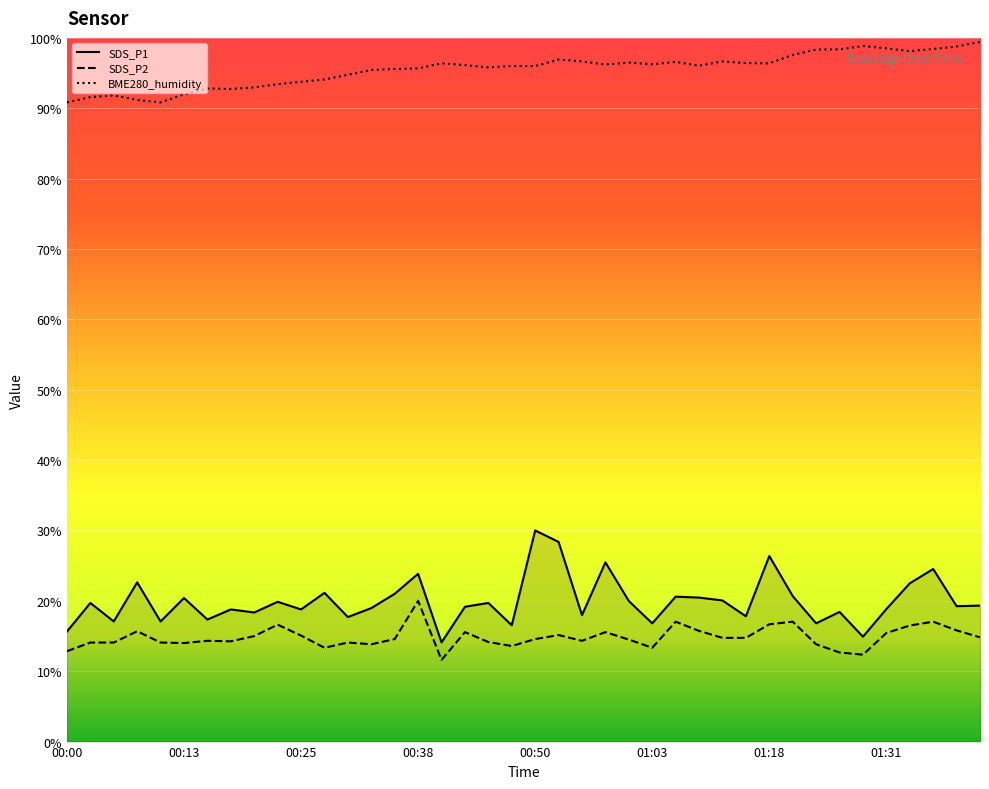

Which series has the widest spread of values?

SDS_P1